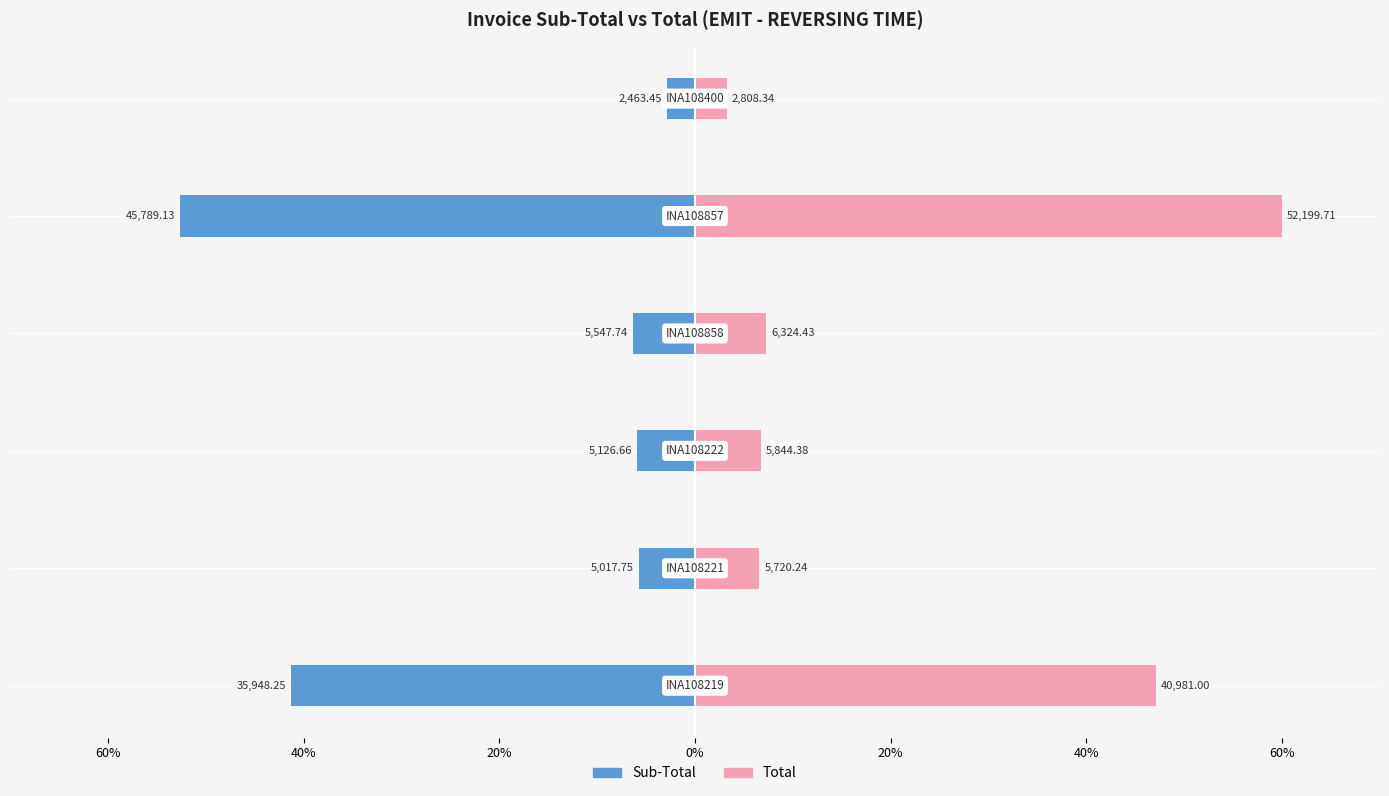

How many values in the Sub-Total series are below -5?

5